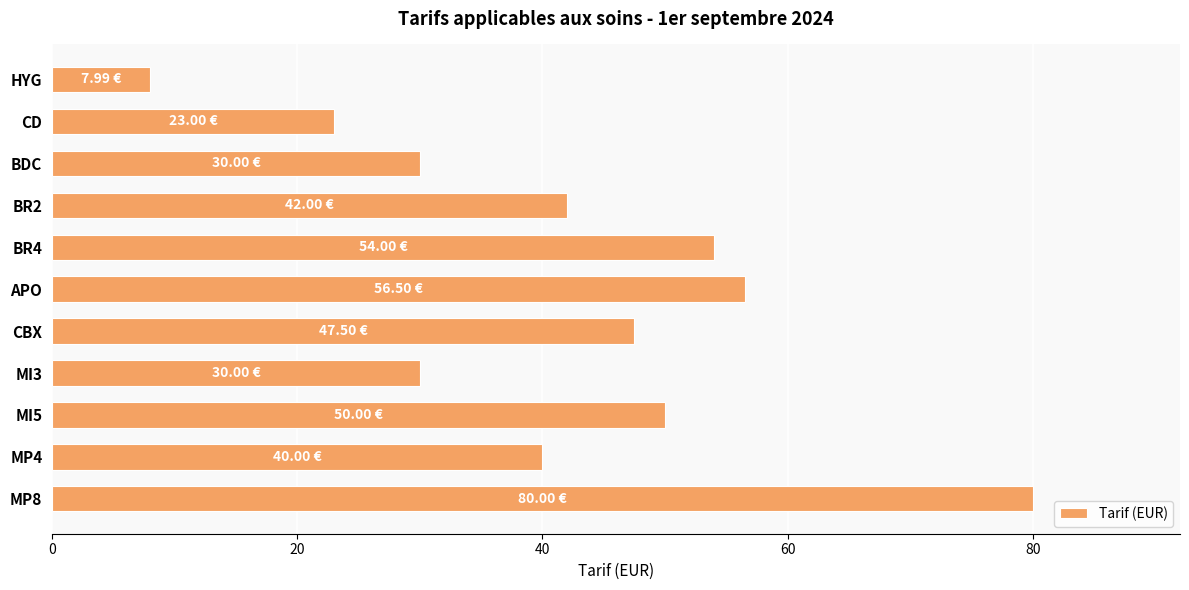

Does the chart contain stacked bars?

No